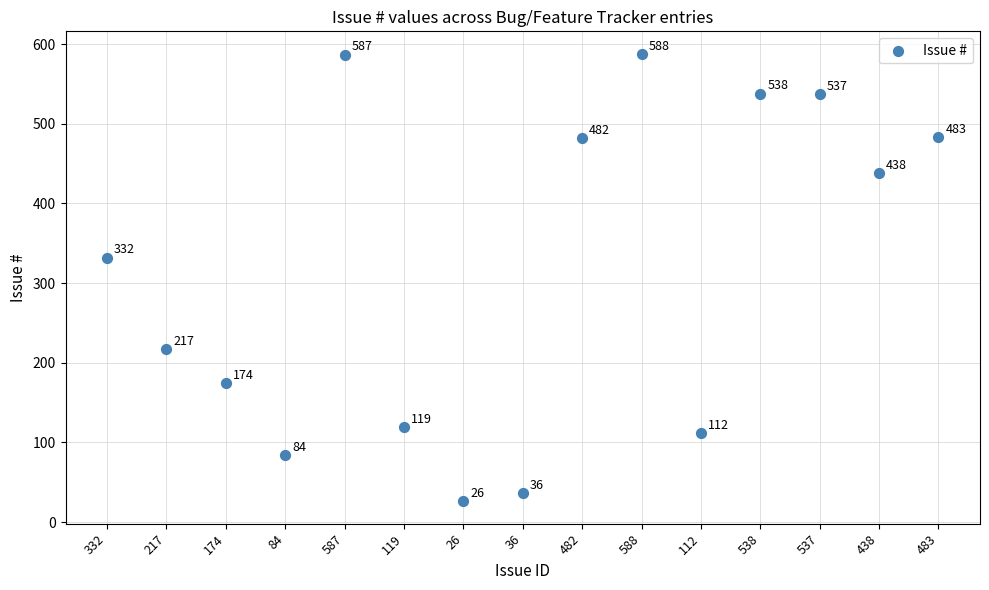

What Y value in the scatter plot is closest to 307?

332